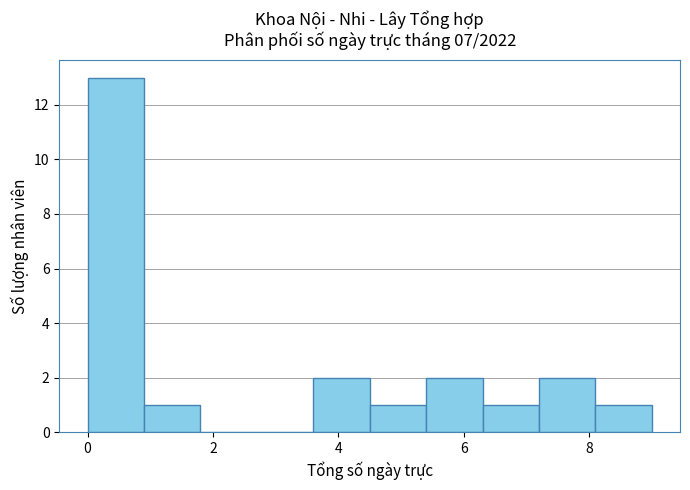

Reading left to right, list every bar in this chart as the range it spans on the x-axis followed by its height. Neither the bar edges nor the heights are printed on the chart, so give them approximately, as read against the axes.

0.0 to 0.9: 13
0.9 to 1.8: 1
1.8 to 2.7: 0
2.7 to 3.6: 0
3.6 to 4.5: 2
4.5 to 5.4: 1
5.4 to 6.3: 2
6.3 to 7.2: 1
7.2 to 8.1: 2
8.1 to 9.0: 1